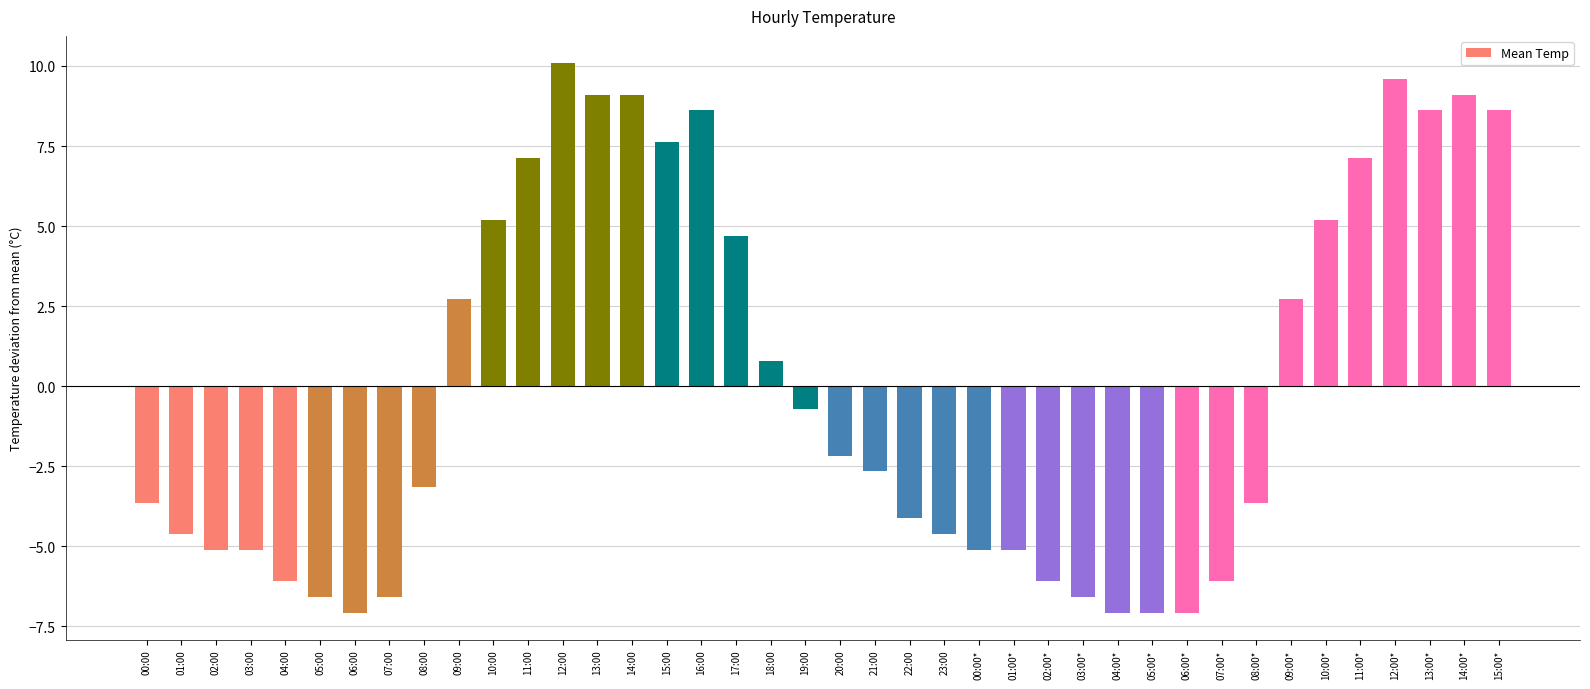

True or false: the data shows 9.1 at 14:00*.

True